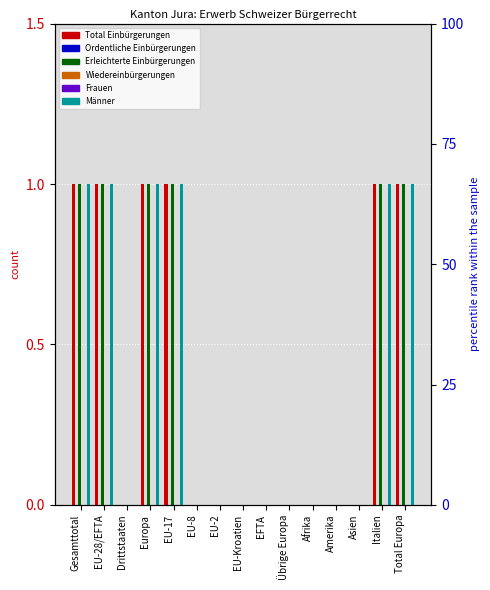

The value of Frauen at Afrika is 0. True or false?

True